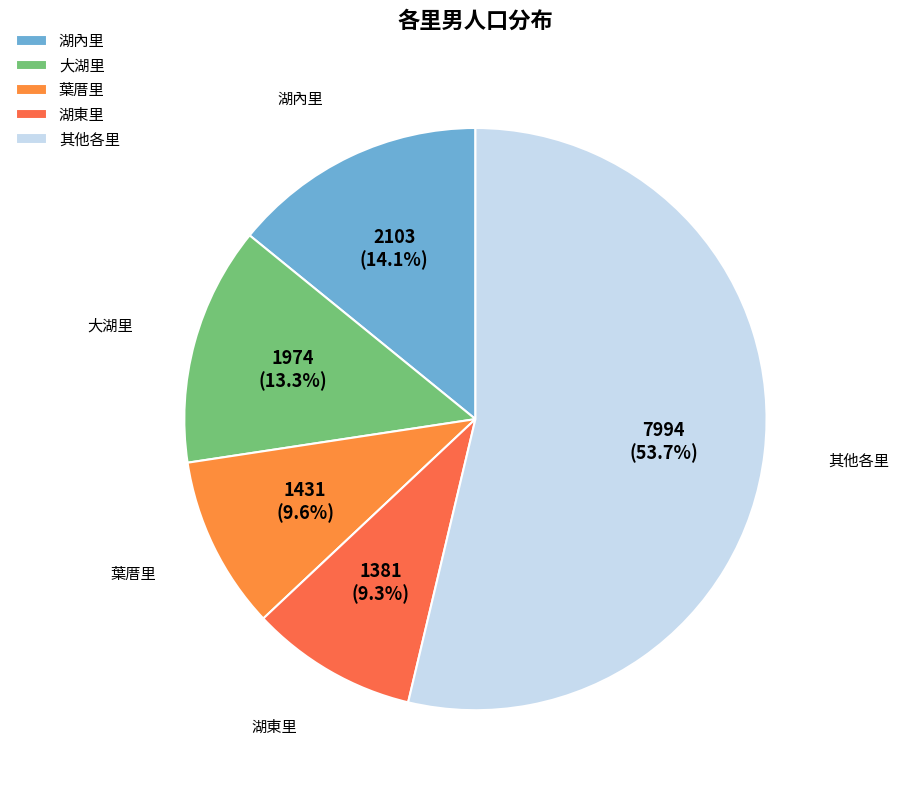

Is the sum of 湖內里 and 大湖里 greater than half?

No